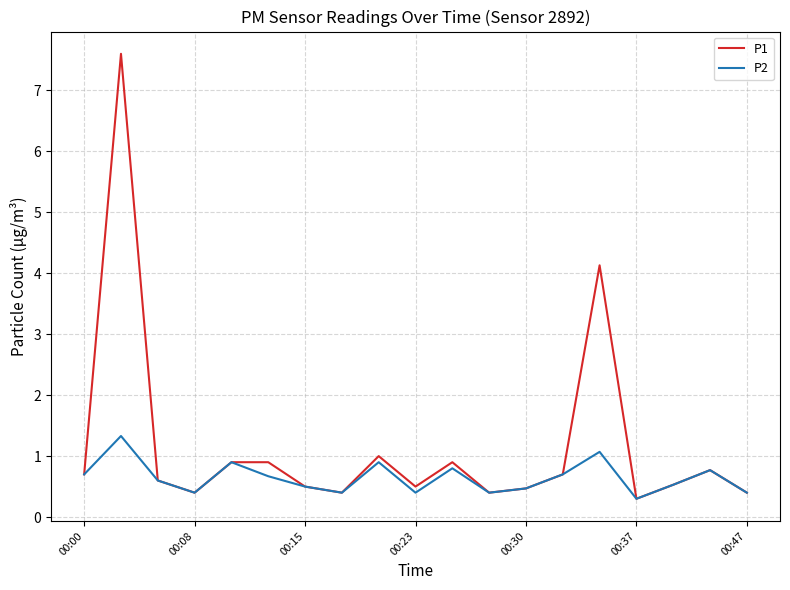

What is the minimum value shown in the chart?

0.3